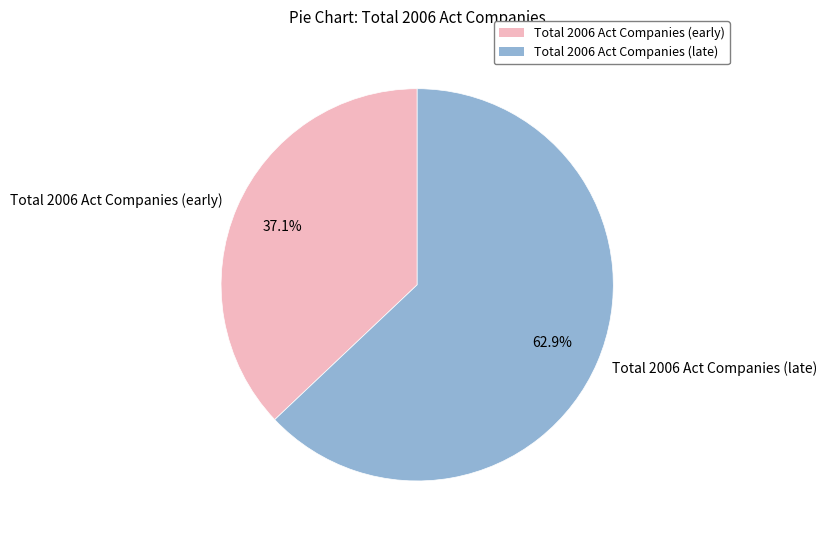

Is there a majority slice in this chart?

Yes